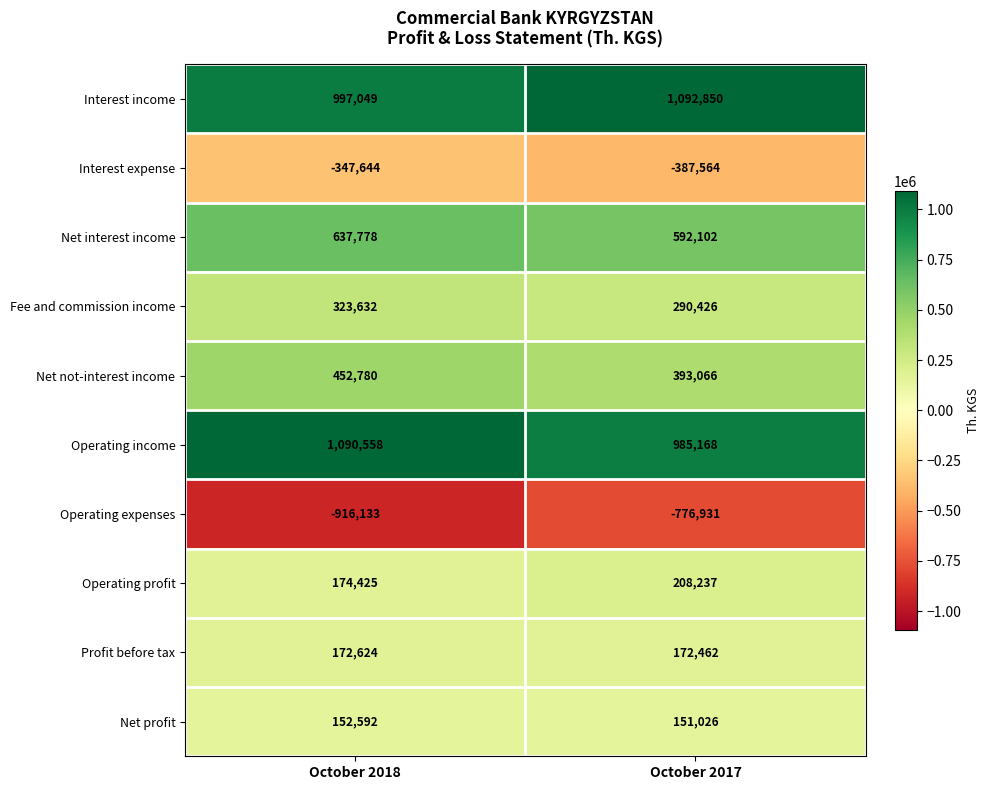

What is the difference between the maximum and minimum values in the Fee and commission income series?

33206